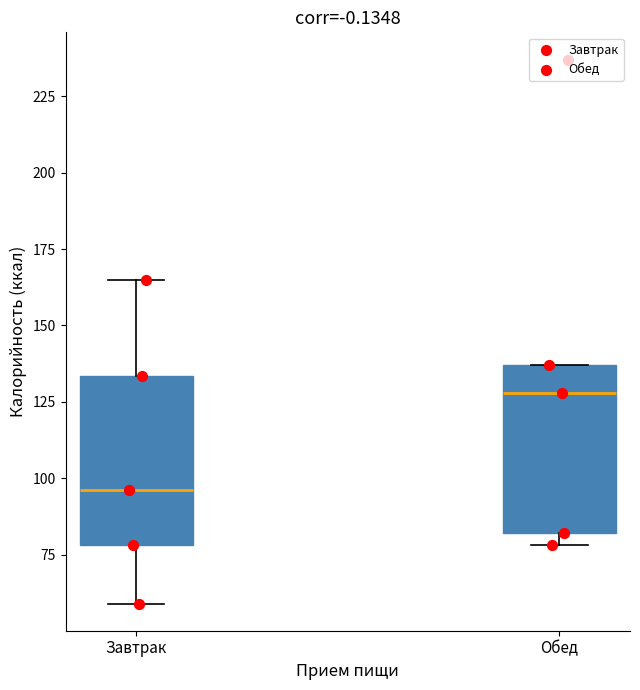

Where is the lower edge of the box for Обед on the y-axis? The values are not printed on the chart, so give them approximately, as read against the axis.

80